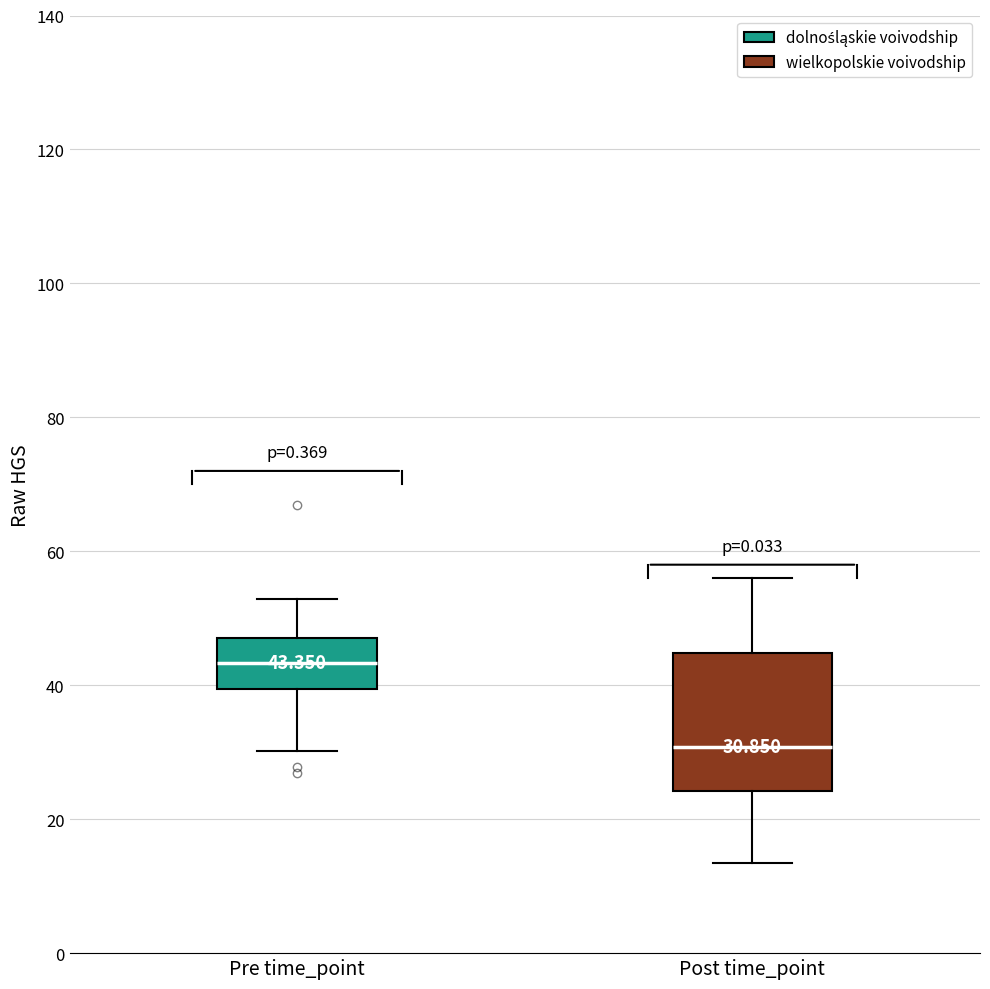

Which box's median line is the lowest?

Post time_point